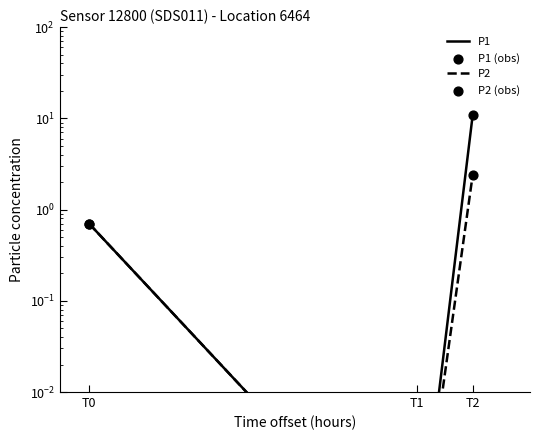

Is the value of P1 at T0 greater than the value of P1 (obs) at T2?

No